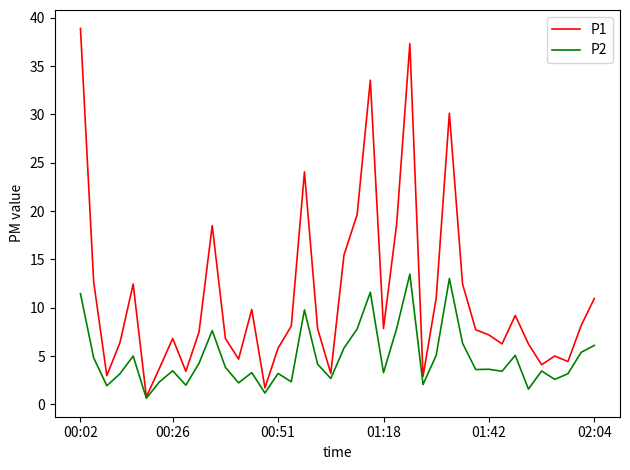

What is the maximum value for P2?

13.5